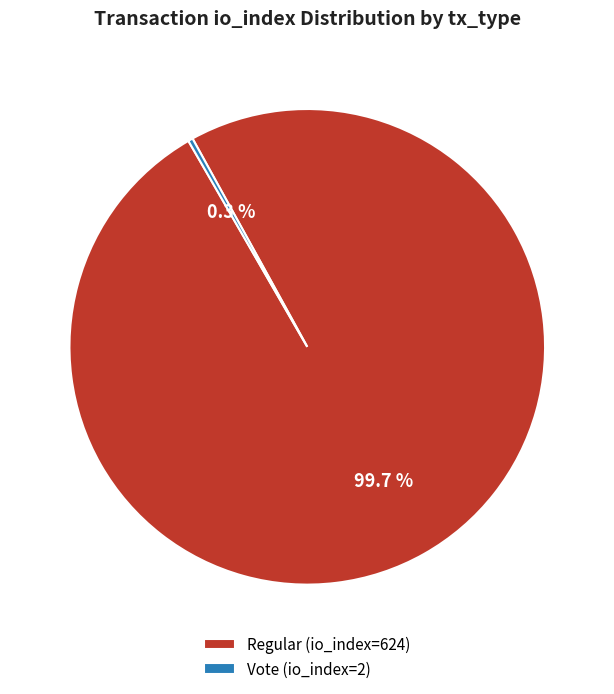

What is the total percentage of Vote (io_index=2) and Regular (io_index=624)?

100.0%